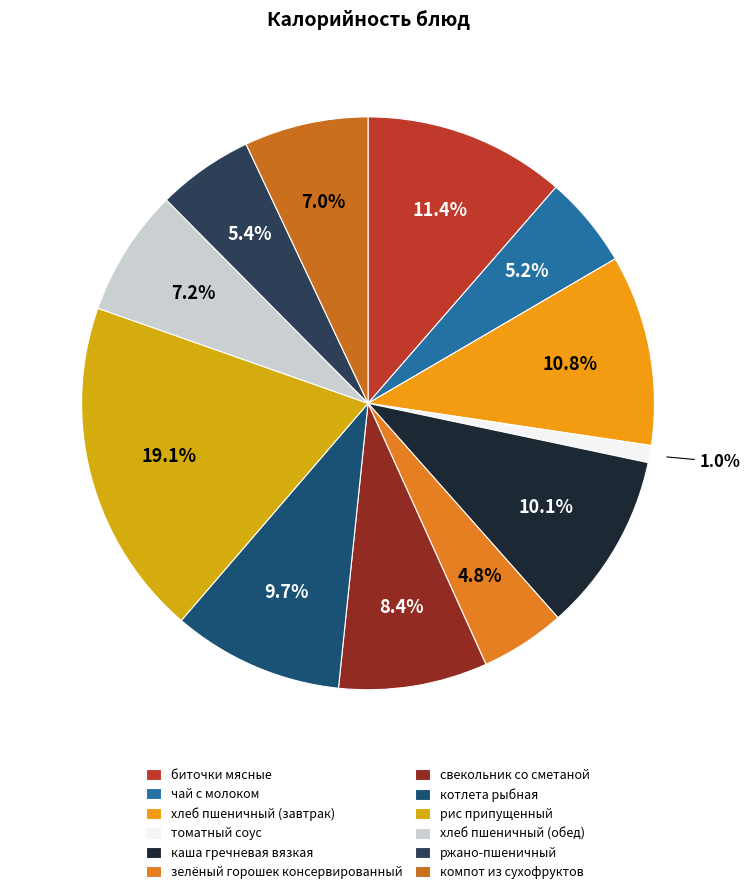

True or false: рис припущенный accounts for 19% of the total.

True